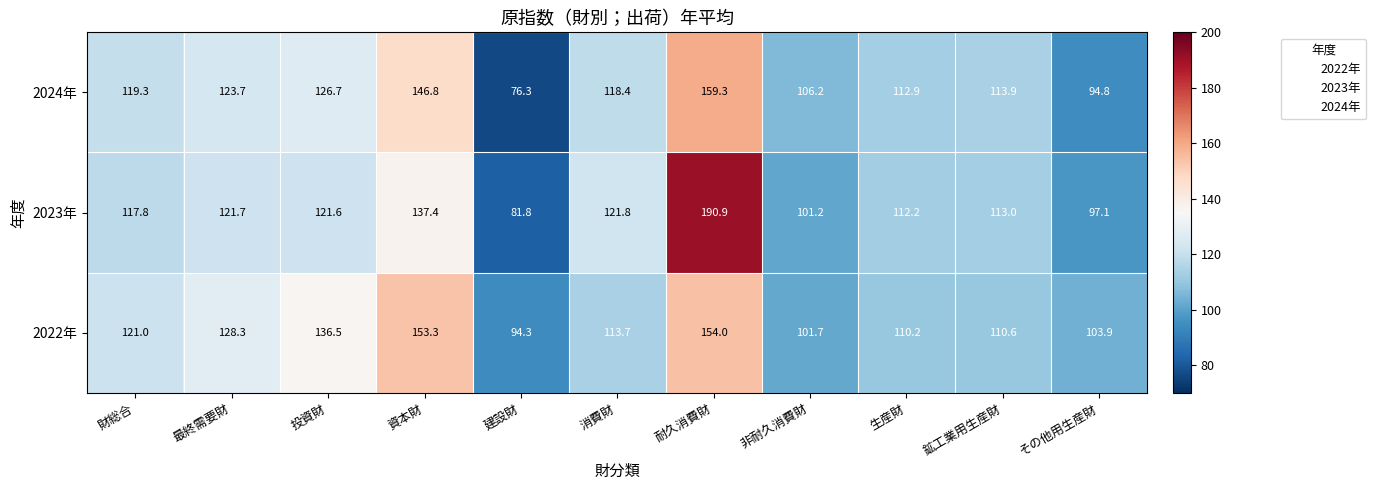

List the series in order of their overall mean, lowest first.

2024年, 2023年, 2022年